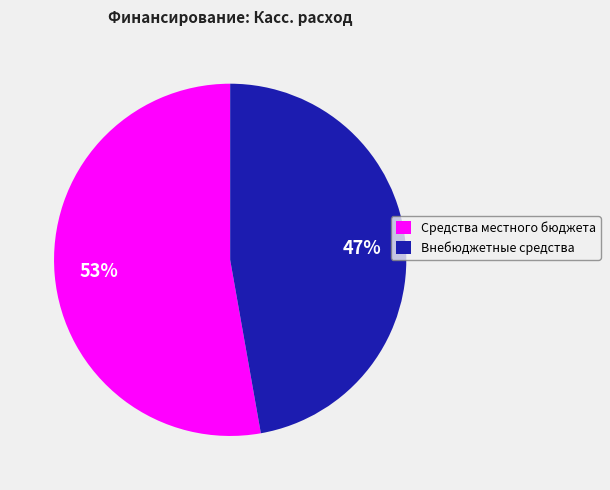

Is it true that Внебюджетные средства is 47% of the pie?

True